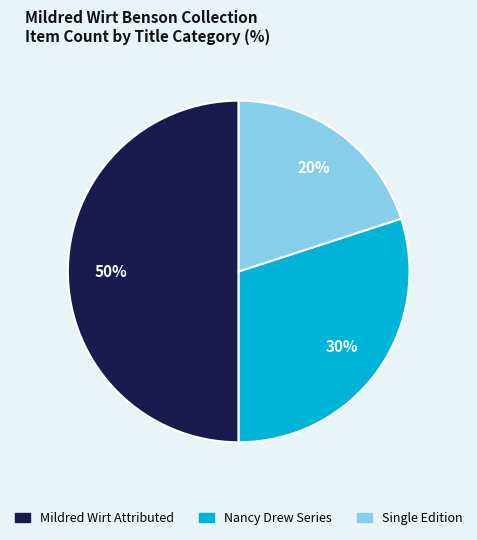

To the nearest percent, what is the difference between the largest and smallest slice percentages?

30%